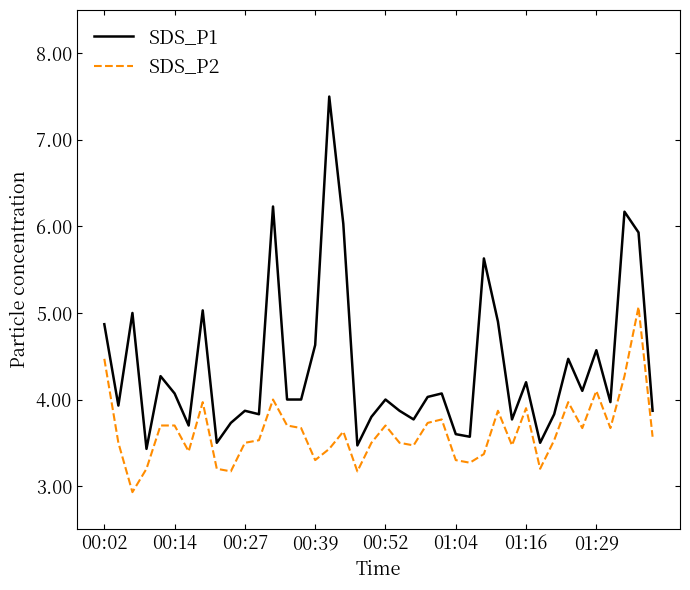

Reading left to right, what are all the values shown in this chart?

SDS_P1: 4.9	3.9	5.0	3.4	4.3	4.1	3.7	5.0	3.5	3.7	3.9	3.8	6.2	4.0	4.0	4.6	7.5	6.0	3.5	3.8	4.0	3.9	3.8	4.0	4.1	3.6	3.6	5.6	4.9	3.8	4.2	3.5	3.8	4.5	4.1	4.6	4.0	6.2	5.9	3.9
SDS_P2: 4.5	3.5	2.9	3.2	3.7	3.7	3.4	4.0	3.2	3.2	3.5	3.5	4.0	3.7	3.7	3.3	3.4	3.6	3.2	3.5	3.7	3.5	3.5	3.7	3.8	3.3	3.3	3.4	3.9	3.5	3.9	3.2	3.5	4.0	3.7	4.1	3.7	4.3	5.1	3.6